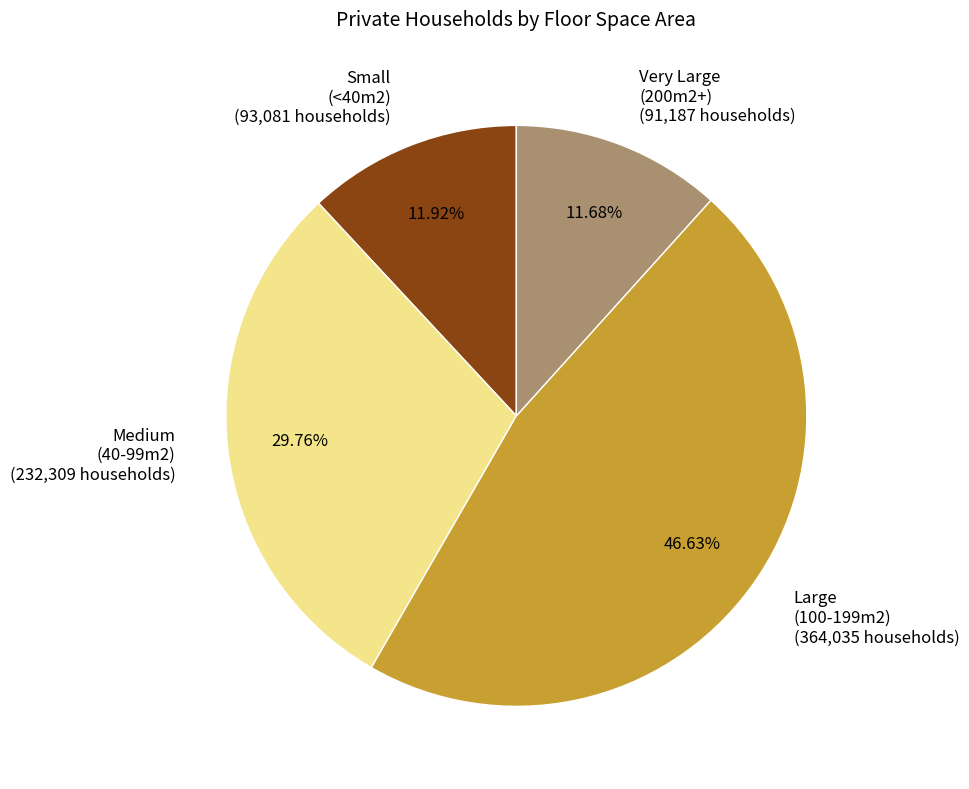

Does any single category account for the majority?

No